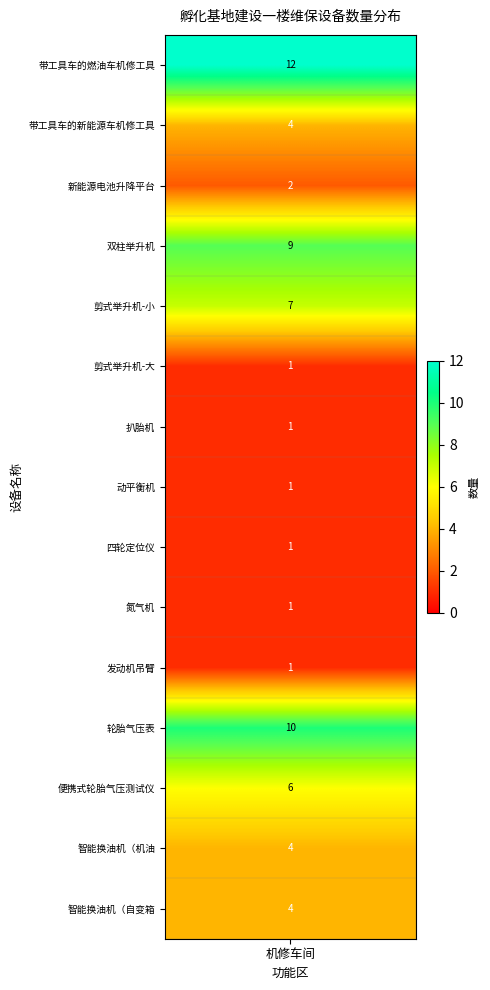

Is it true that 剪式举升机-大 equals -1 at 6?

False